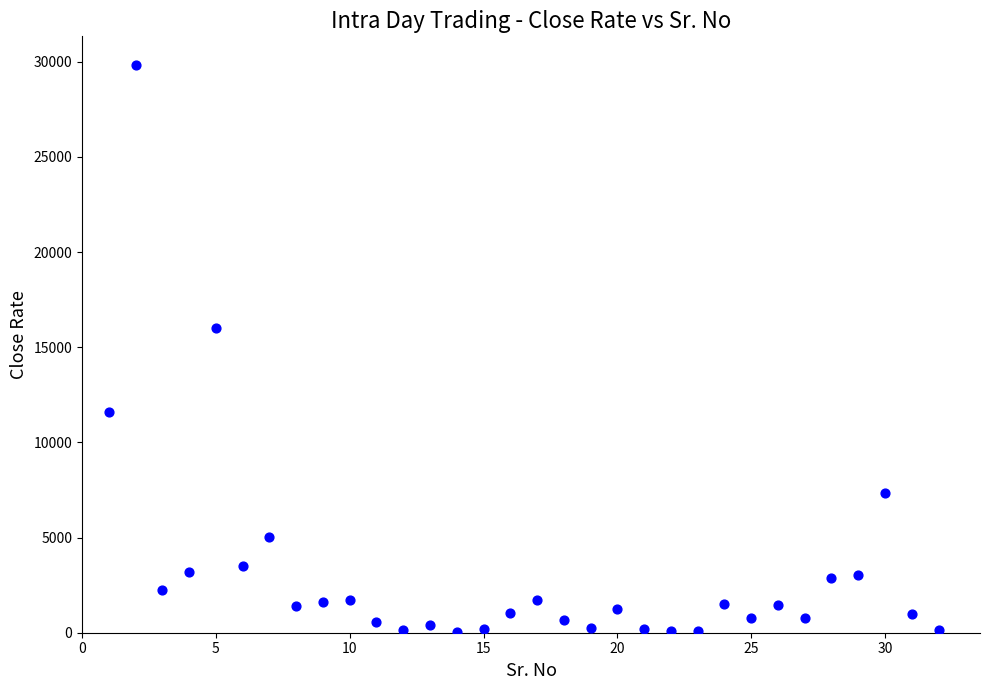

What is the range of X values (max minus min)?

31.0